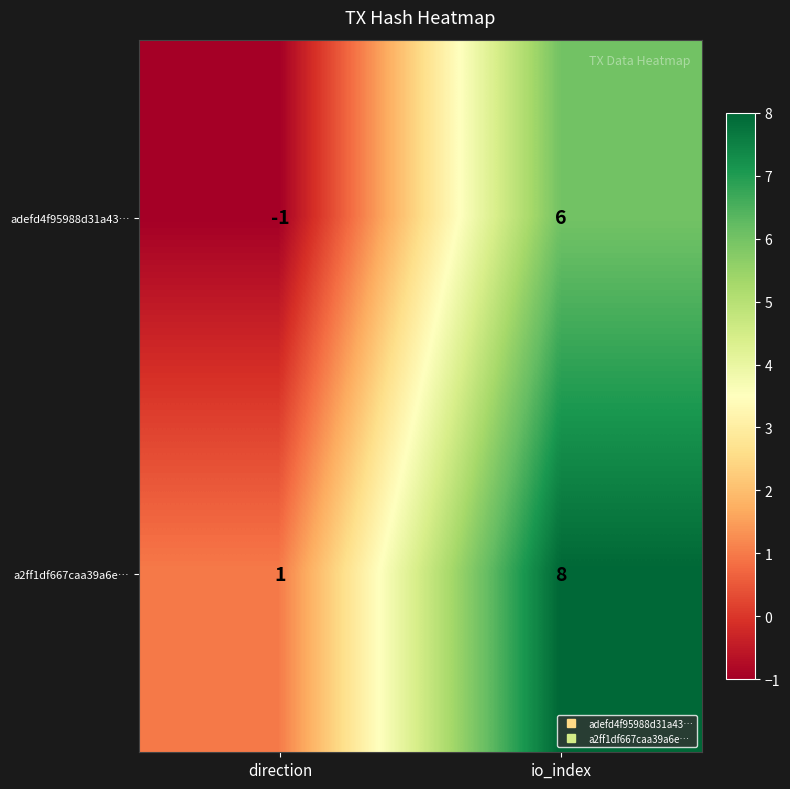

At which category is the sum across all series the highest?

io_index